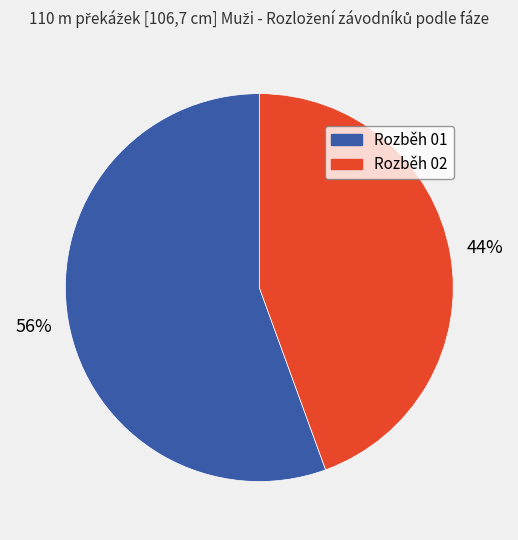

To the nearest percent, what is the average slice percentage?

50%